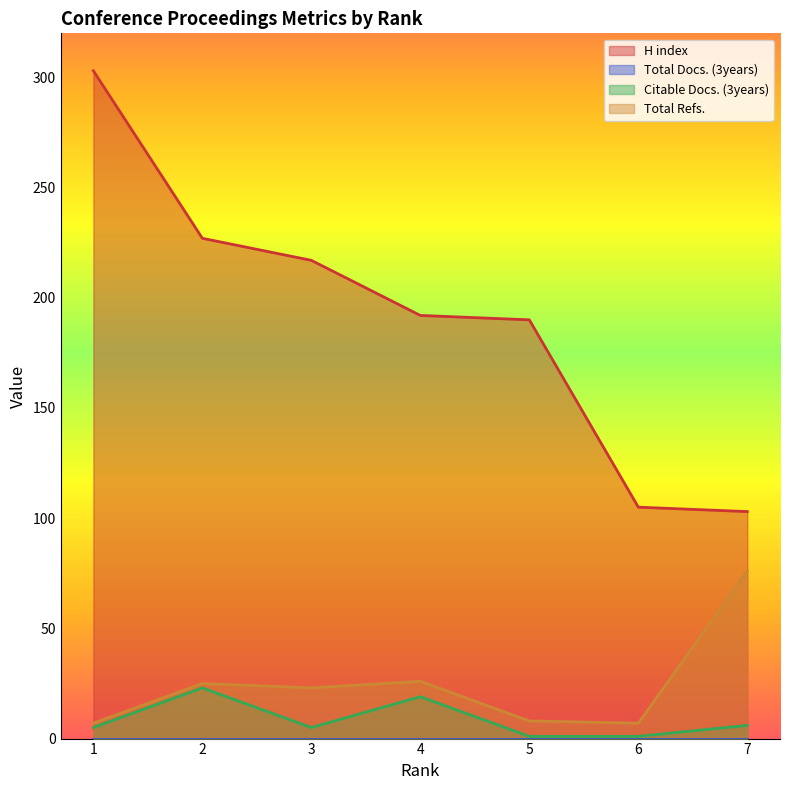

Which series has the largest total across all categories?

H index